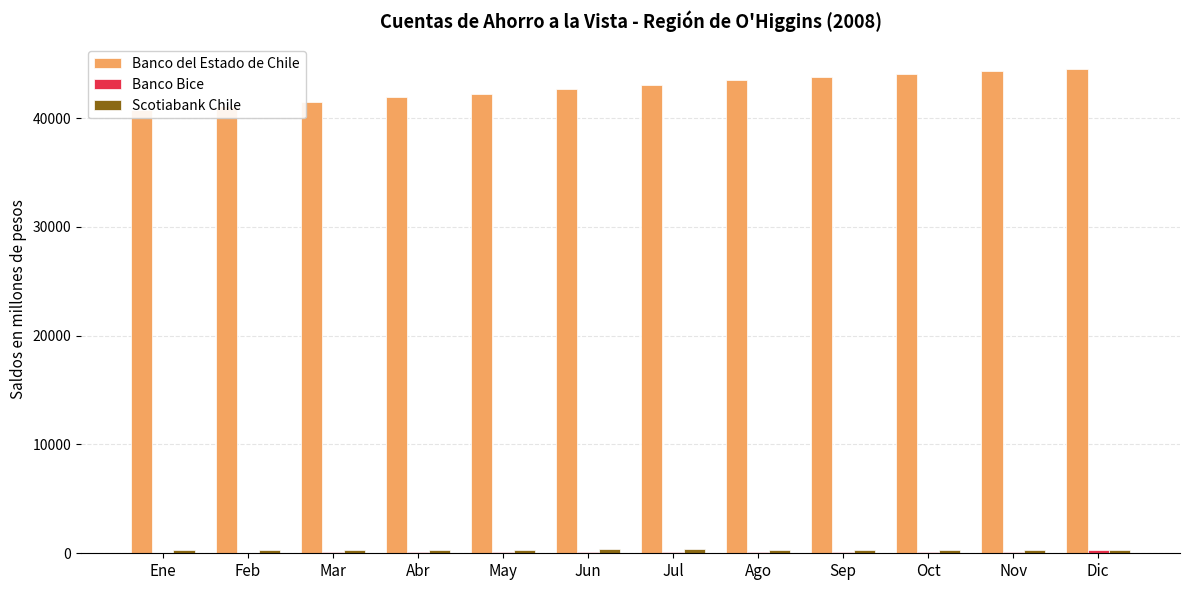

The value of Banco del Estado de Chile at Ene is 40698. True or false?

True